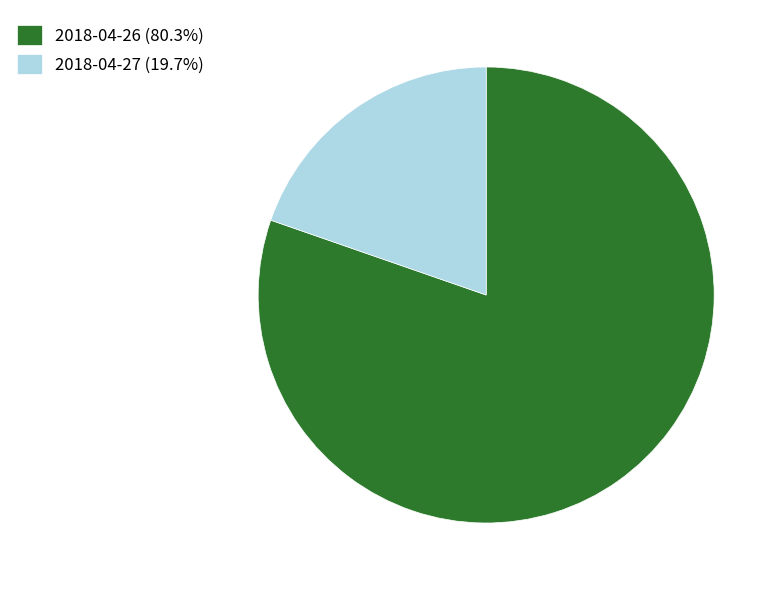

How many segments does this pie chart have?

2